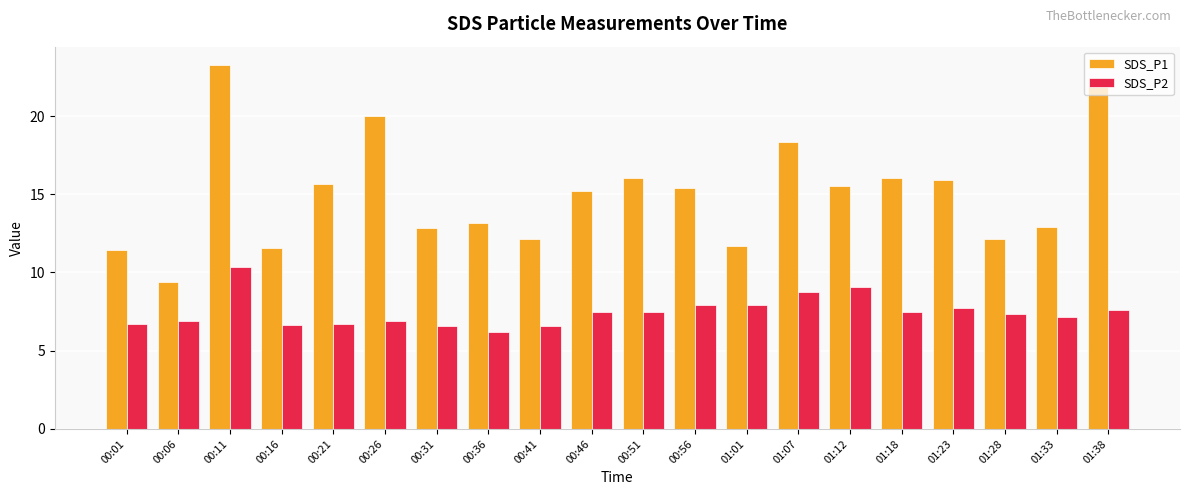

How many categories are shown in the chart?

20